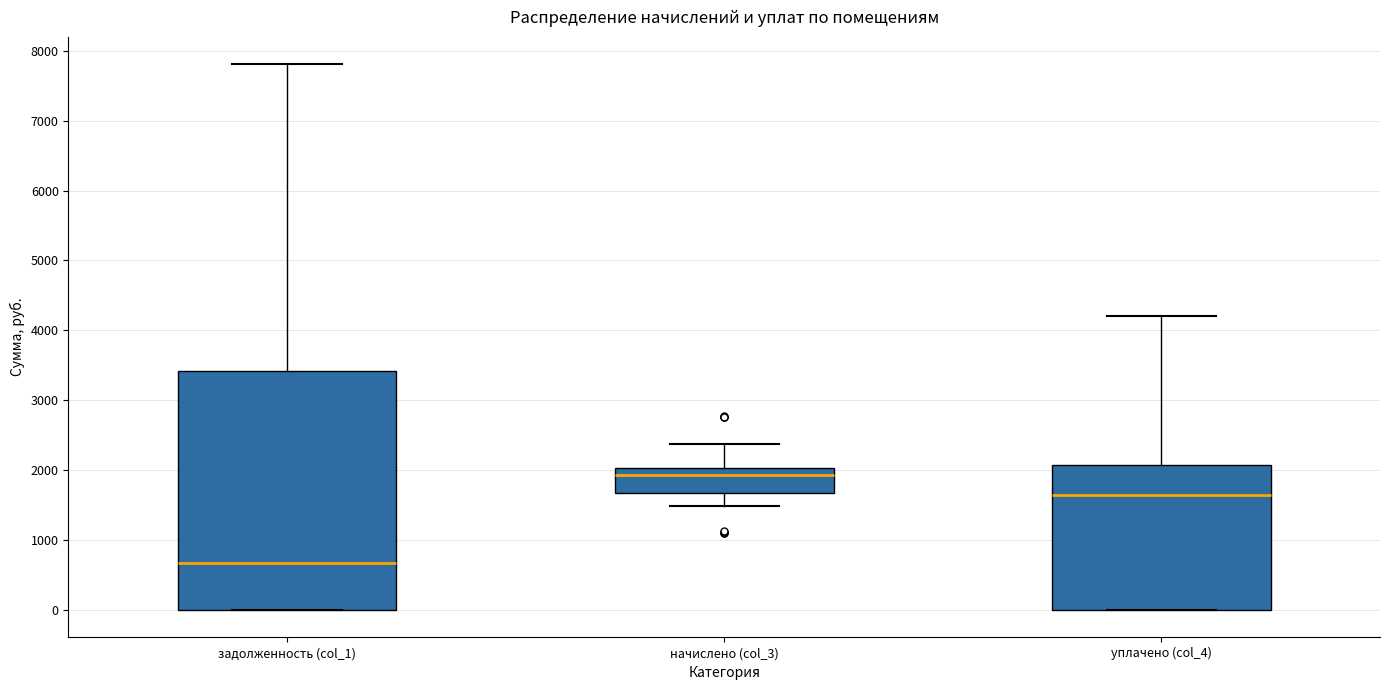

Reading left to right, read every box against the y-axis: the position of its median line, the range the box covers, and the ends of its whiskers. The values are not printed on the chart, so give them approximately, as read against the axis.

задолженность (col_1): median 700, box 0 to 3400, whiskers 0 to 7800
начислено (col_3): median 1900, box 1700 to 2000, whiskers 1500 to 2400
уплачено (col_4): median 1600, box 0 to 2100, whiskers 0 to 4200